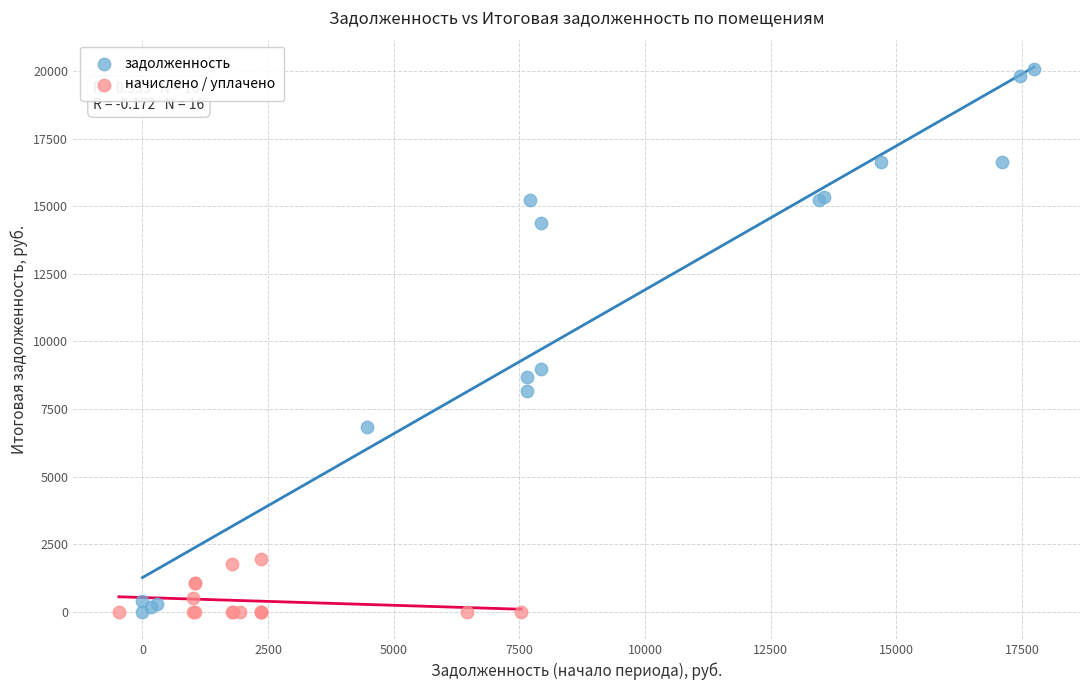

Which series has the largest Y range (max minus min)?

задолженность